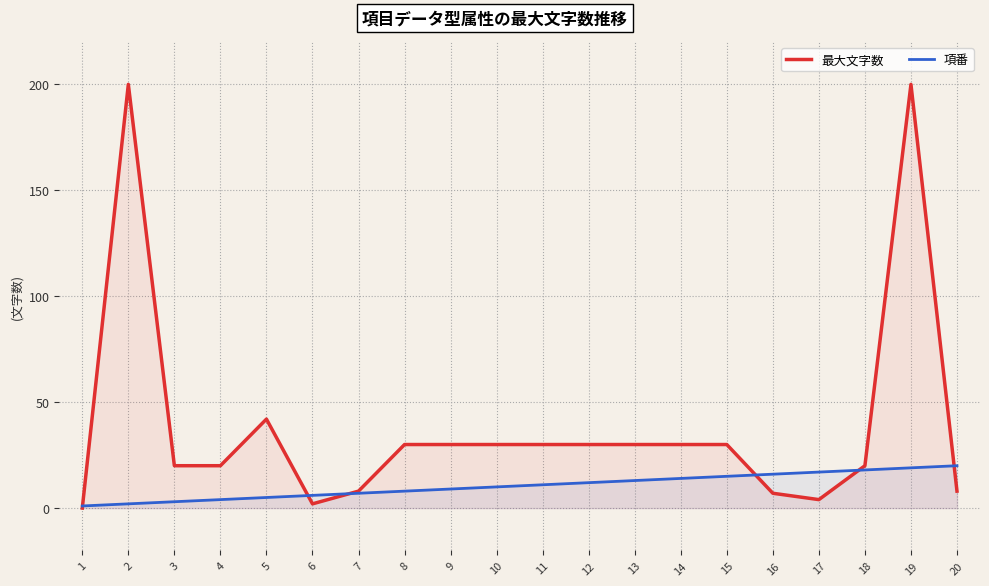

True or false: 最大文字数 has more than 1 points higher than both neighbors.

True